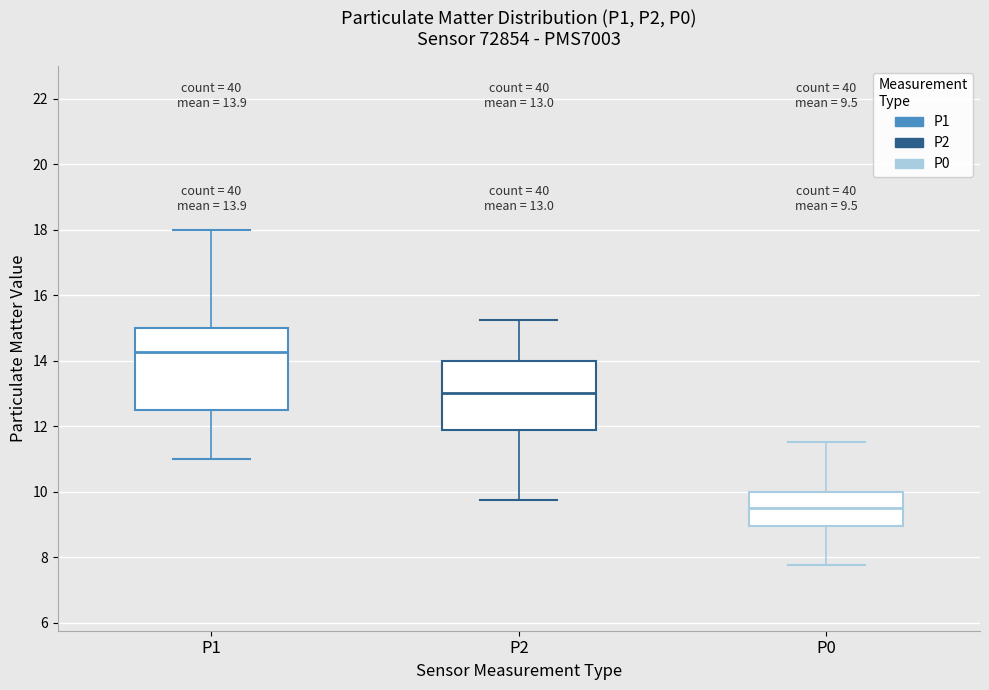

Which box is the tallest, from its lower edge to its upper edge?

P1